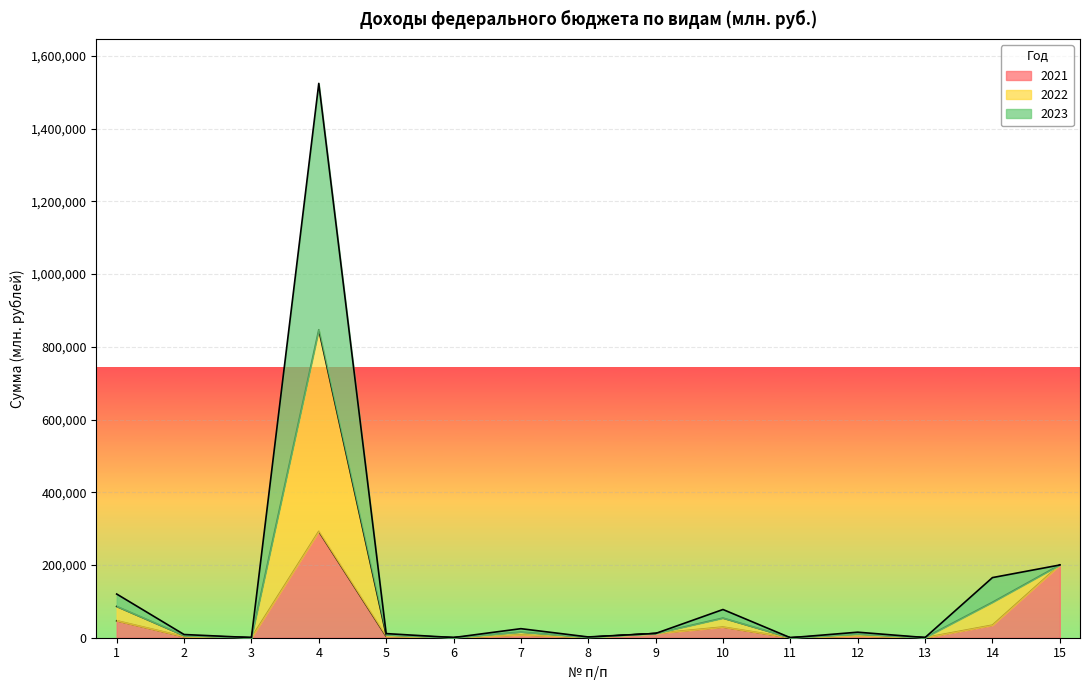

Which has a higher value, 10 or 12?

10